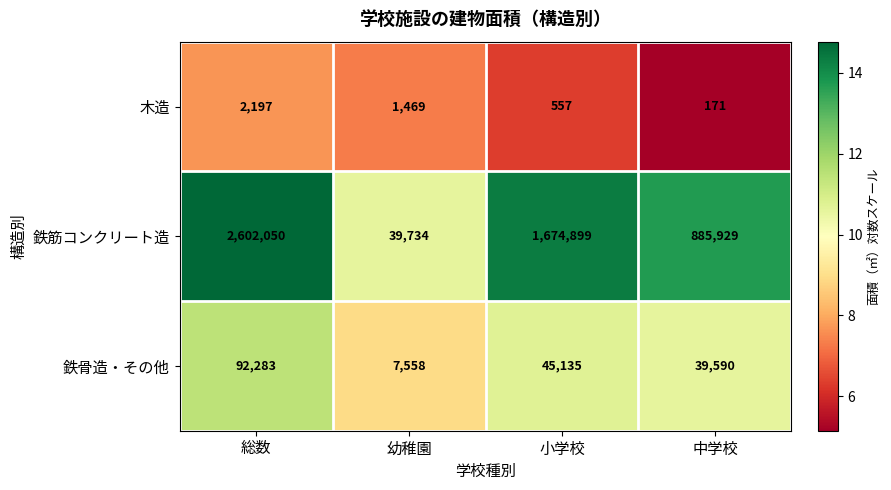

At which label is 鉄筋コンクリート造 closest to 1320892?

小学校